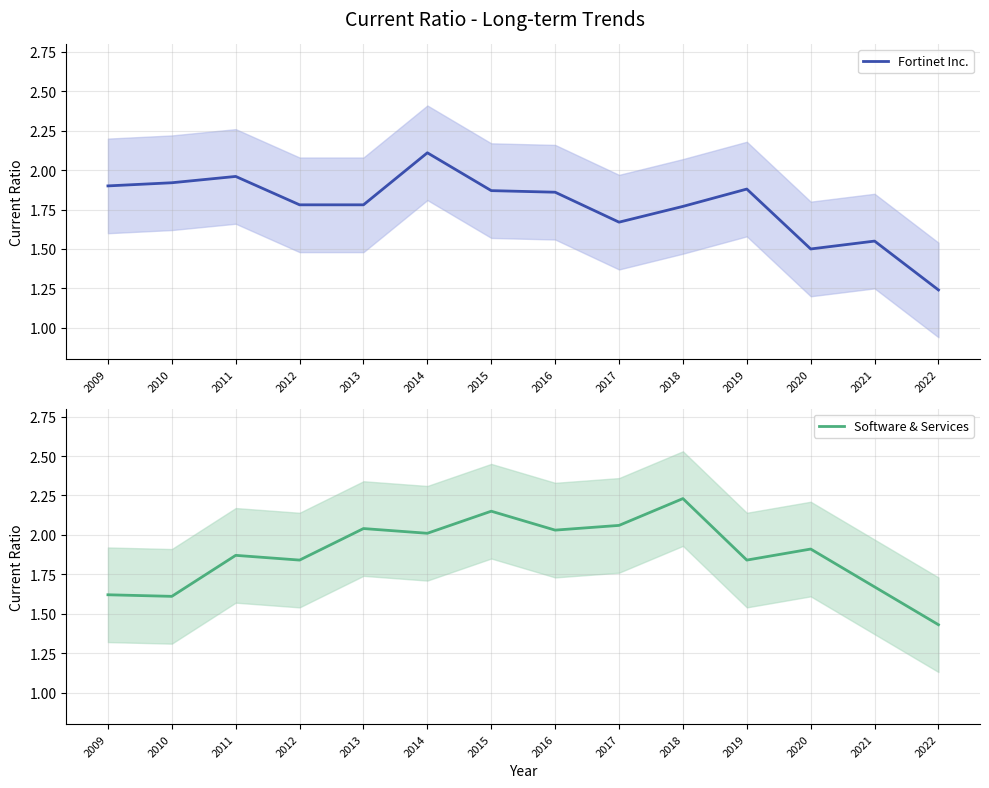

How many lines are shown in the chart?

2